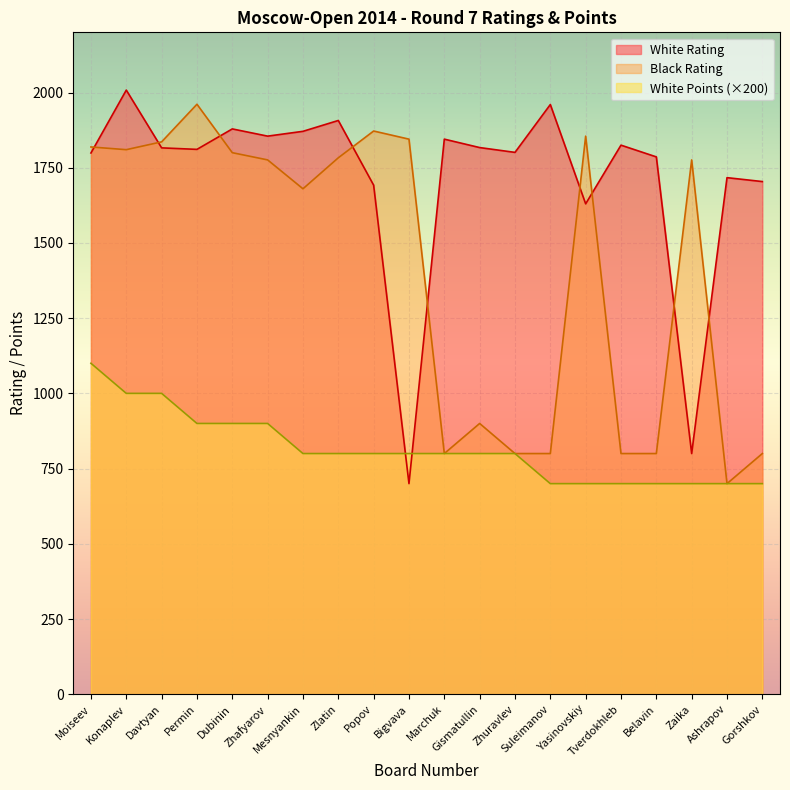

The value of White Rating at Bigvava is 171. True or false?

False